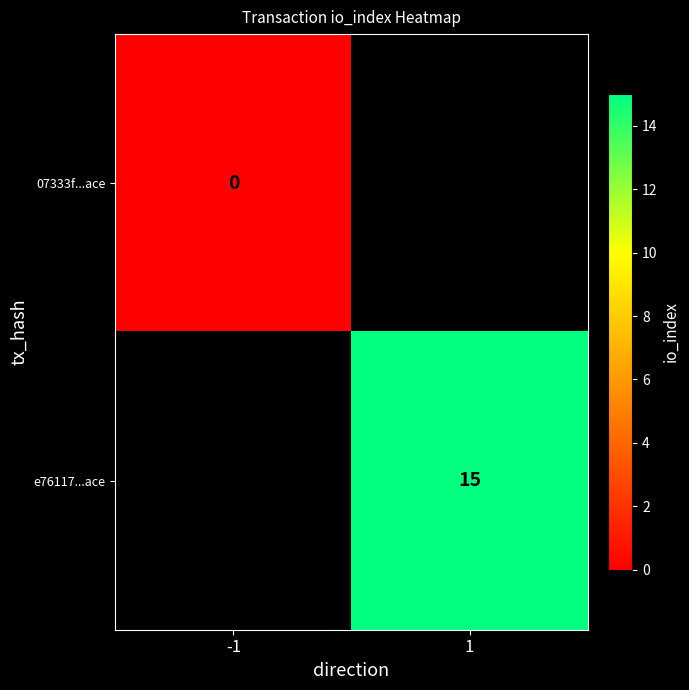

The value of e76117...ace at 1 is 22.8. True or false?

False